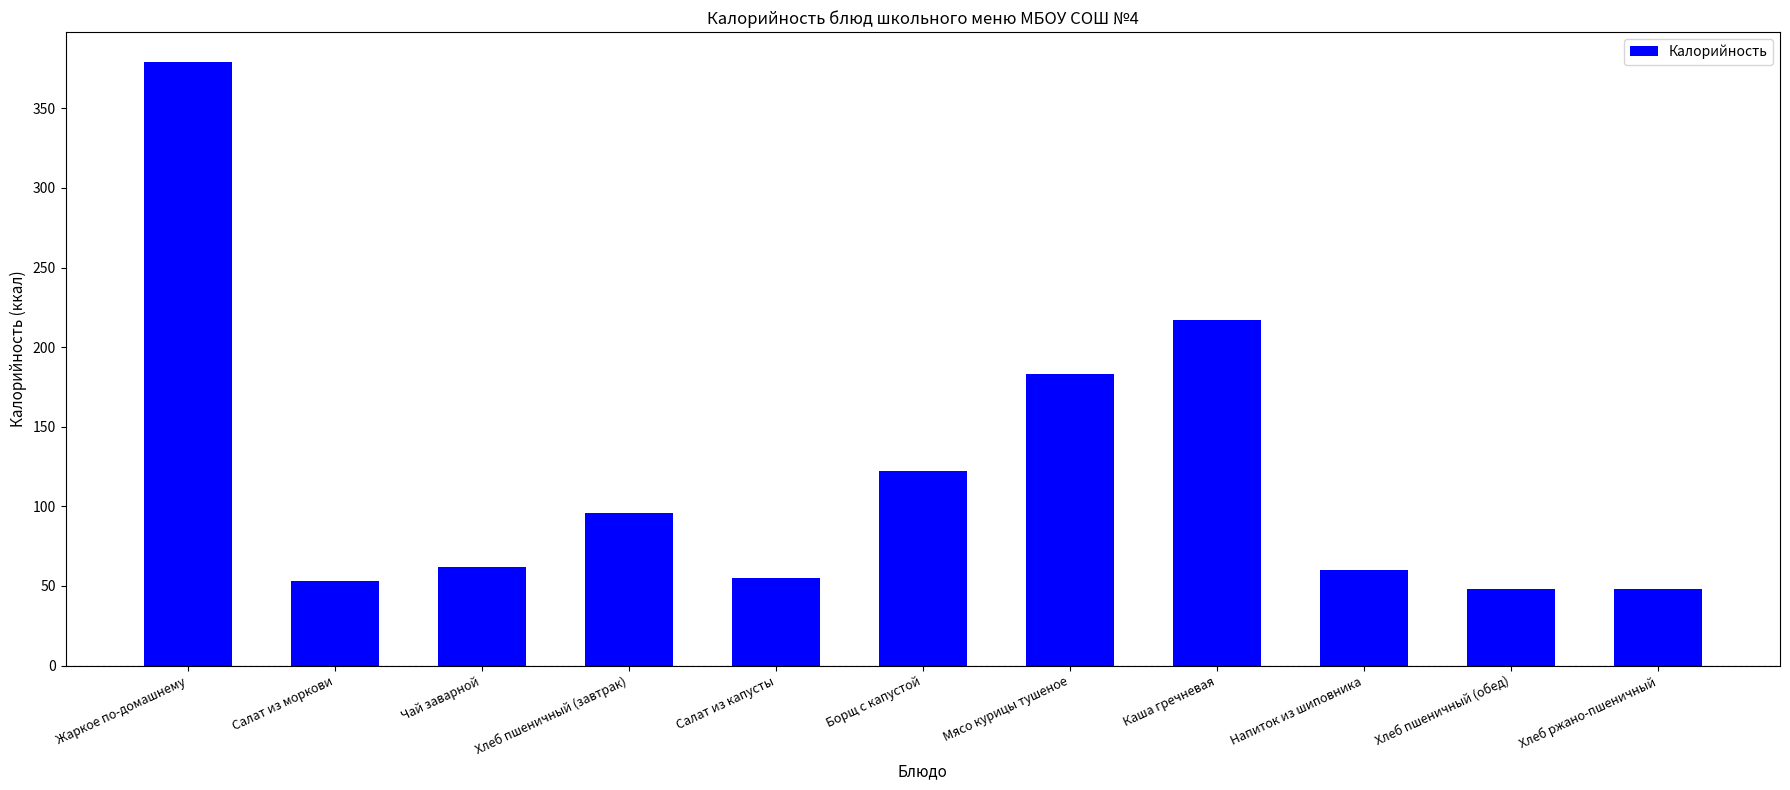

Reading left to right, extract all data points from this chart.

379	53	62	96	55	122	183	217	60	48	48